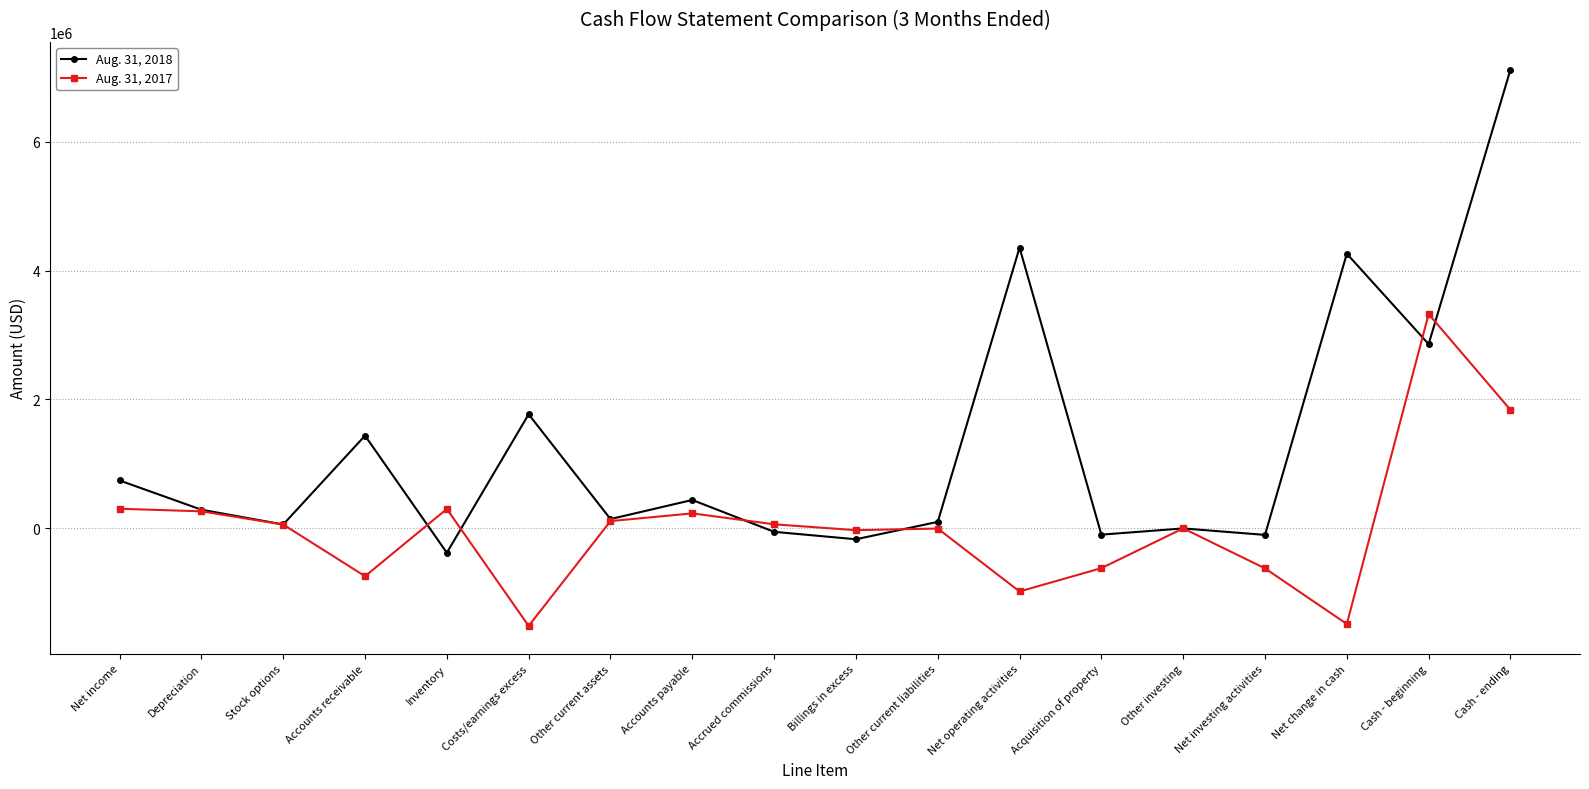

Is the value of Aug. 31, 2018 at Accounts payable greater than the value of Aug. 31, 2017 at Acquisition of property?

Yes